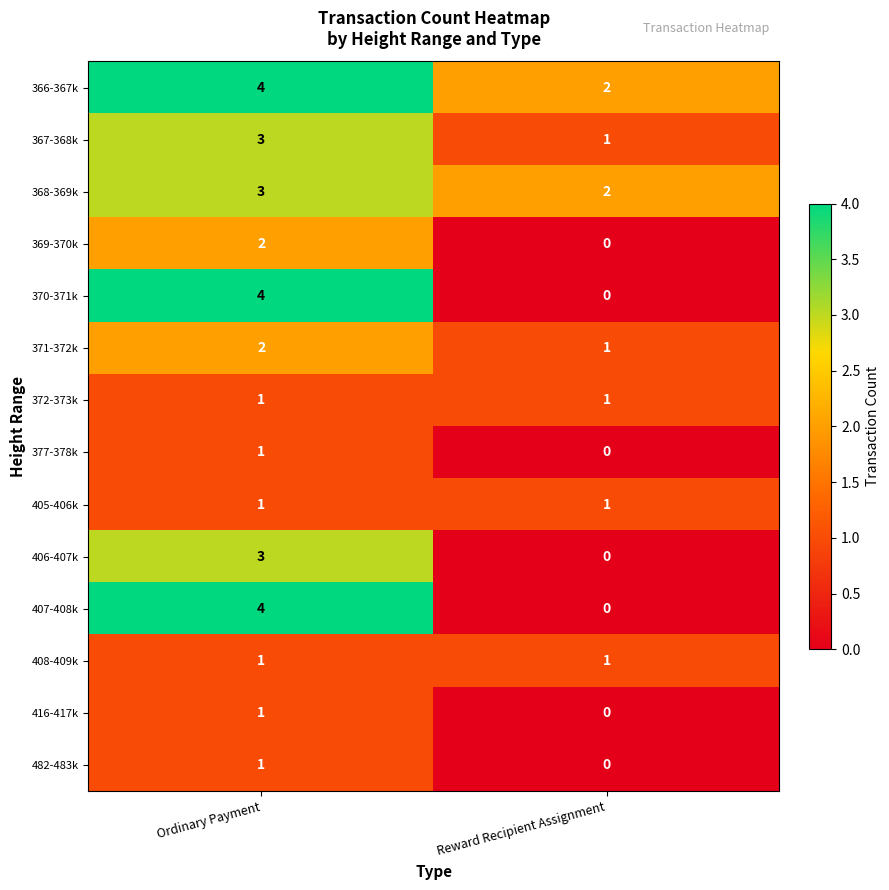

Which series has the largest total across all categories?

366-367k